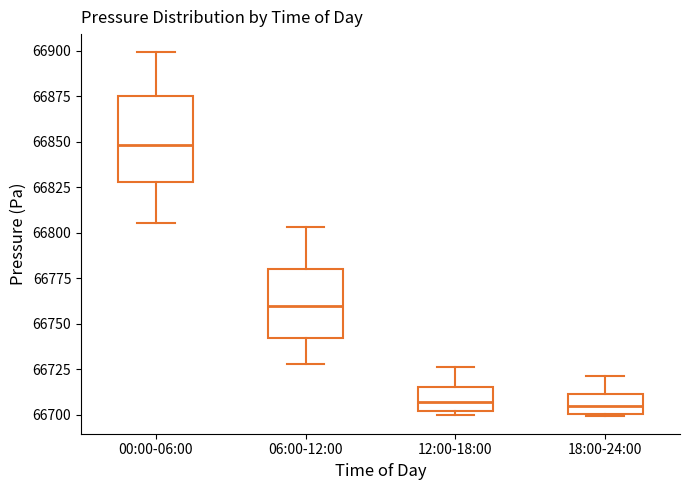

Reading left to right, read every box against the y-axis: the position of its median line, the range the box covers, and the ends of its whiskers. The values are not printed on the chart, so give them approximately, as read against the axis.

00:00-06:00: median 66850, box 66830 to 66875, whiskers 66805 to 66900
06:00-12:00: median 66760, box 66740 to 66780, whiskers 66730 to 66805
12:00-18:00: median 66705, box 66700 to 66715, whiskers 66700 (just below the box's lower edge) to 66725
18:00-24:00: median 66705, box 66700 to 66710, whiskers 66700 to 66720